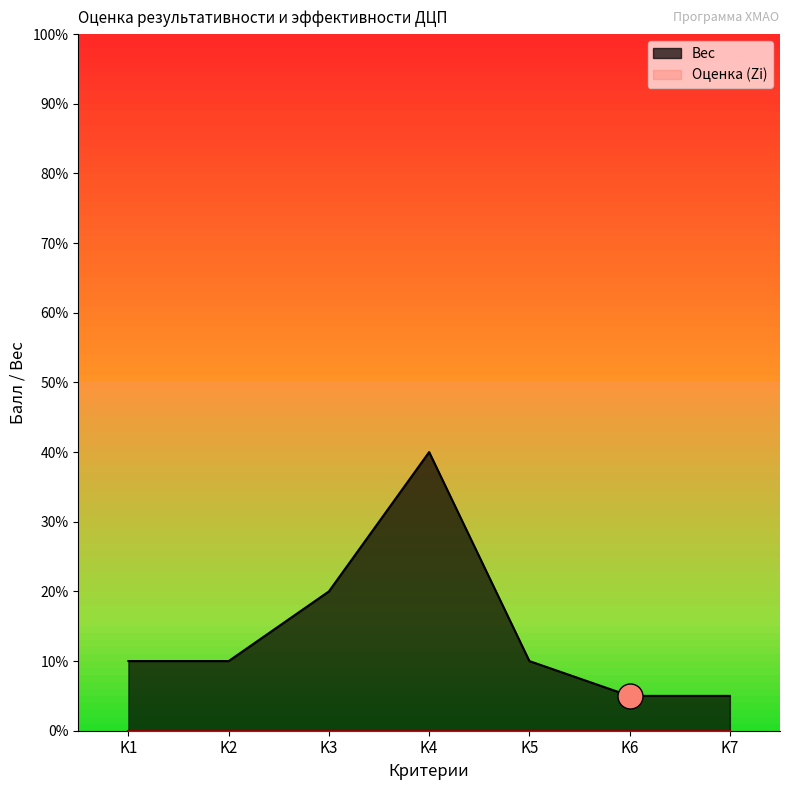

The value at K2 is 0.1. True or false?

True